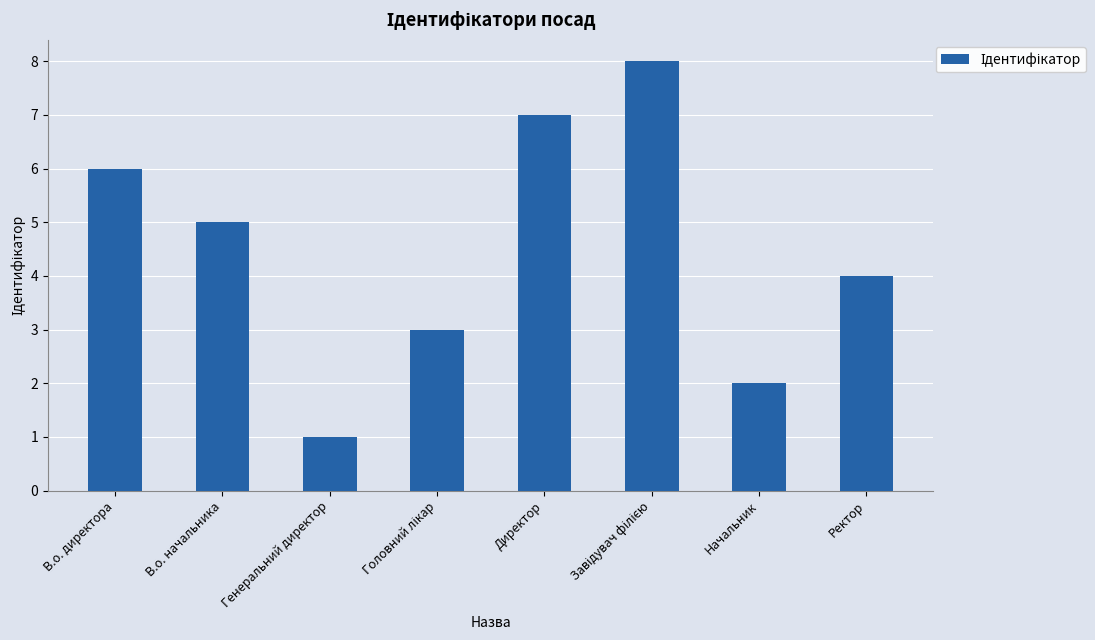

What position from the left is Ректор?

8